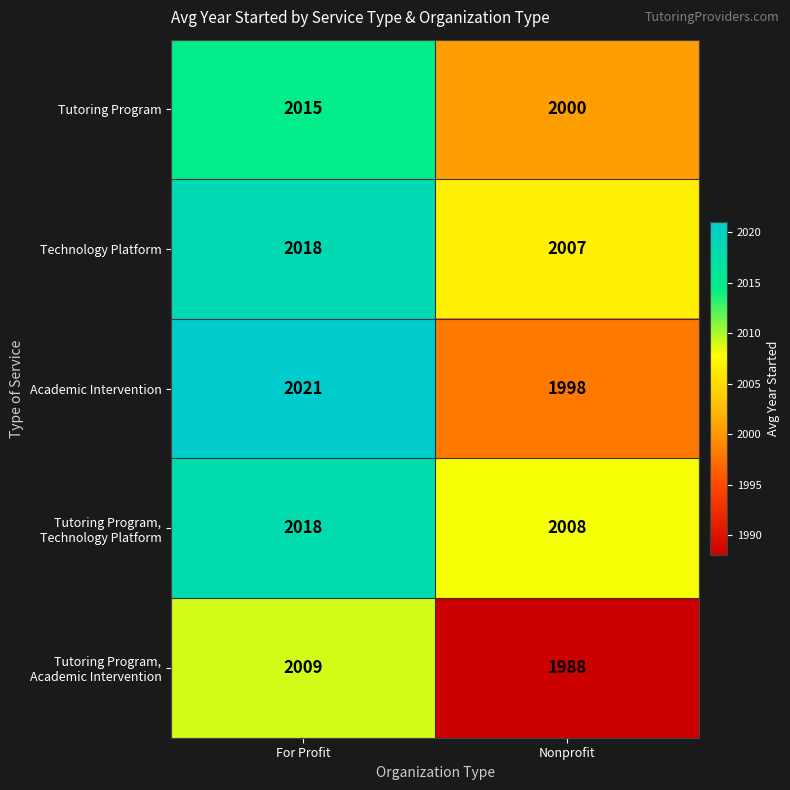

List the labels in order of Technology Platform value, largest first.

For Profit, Nonprofit